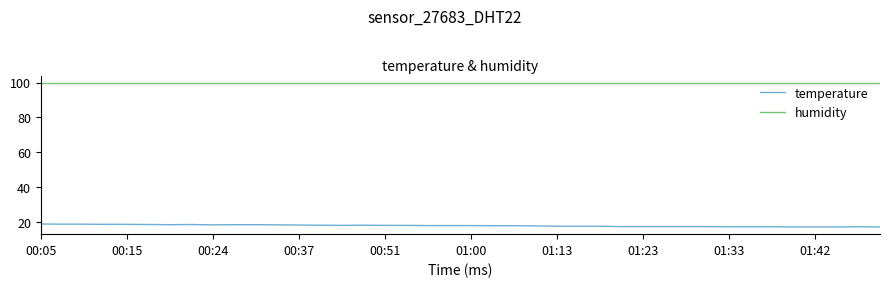

What is the difference between the maximum and second lowest values in the temperature series?

1.7